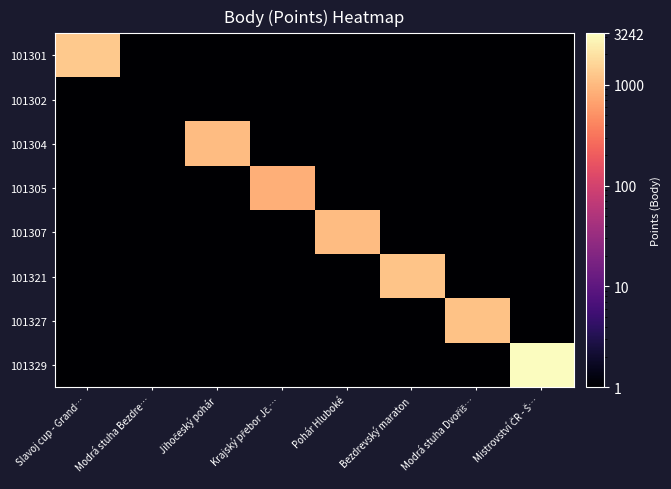

Rank the series by their maximum value, from lowest to highest.

101302, 101305, 101304, 101307, 101327, 101321, 101301, 101329